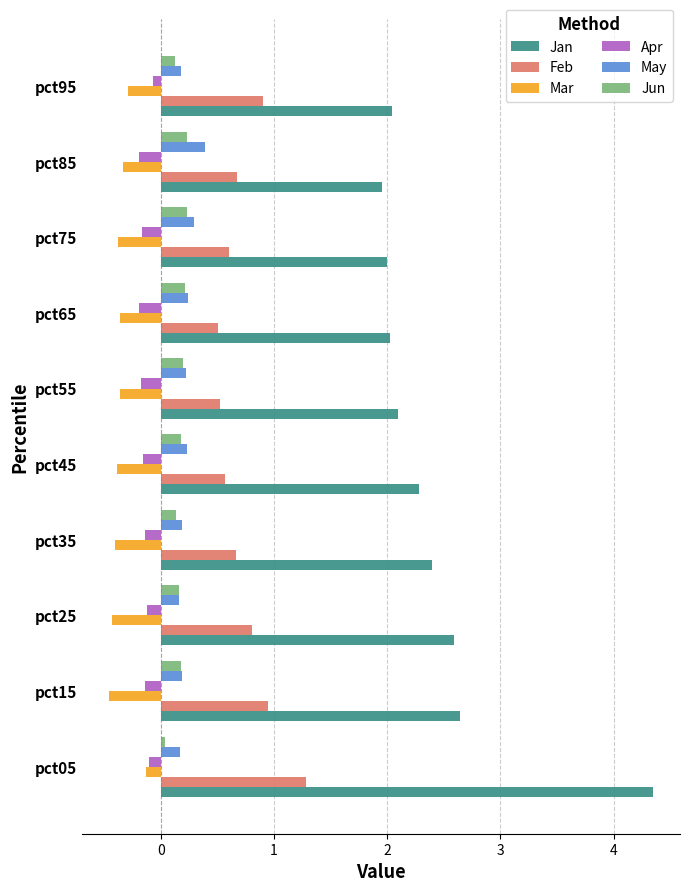

What are all the series names shown in the legend?

Jan, Feb, Mar, Apr, May, Jun